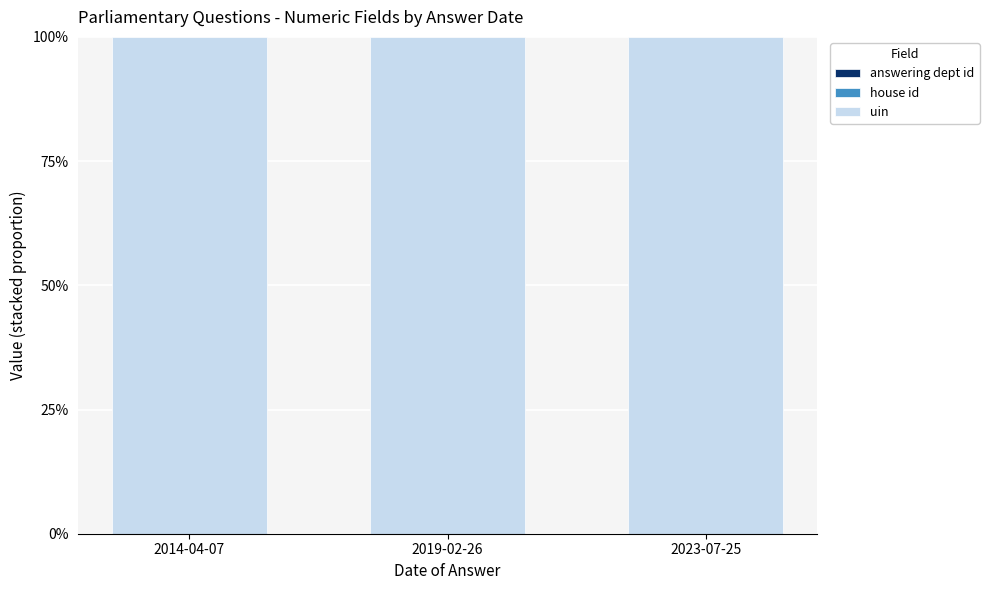

Are the bars grouped side by side (vs. stacked)?

No